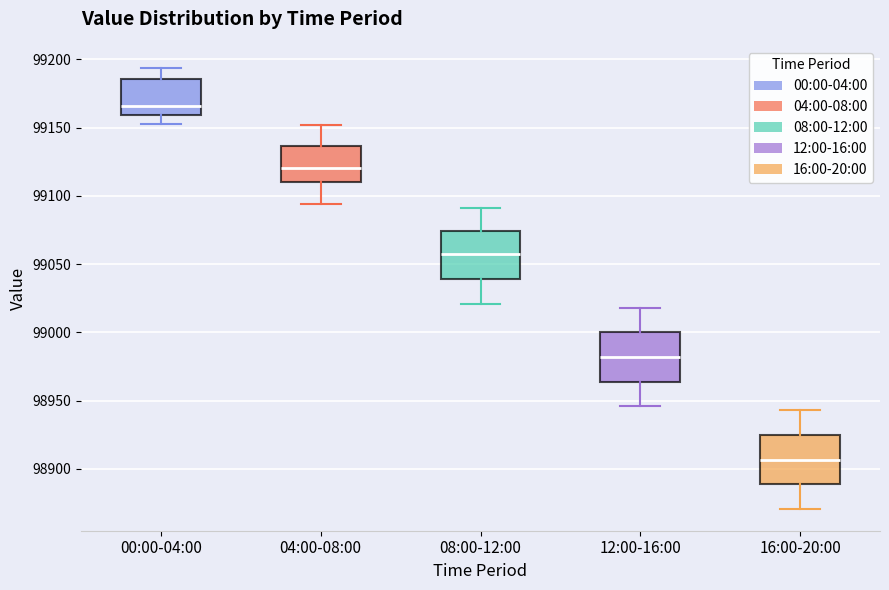

Reading left to right, read every box against the y-axis: the position of its median line, the range the box covers, and the ends of its whiskers. The values are not printed on the chart, so give them approximately, as read against the axis.

00:00-04:00: median 99165, box 99160 to 99185, whiskers 99155 to 99195
04:00-08:00: median 99120, box 99110 to 99135, whiskers 99095 to 99150
08:00-12:00: median 99055, box 99040 to 99075, whiskers 99020 to 99090
12:00-16:00: median 98980, box 98965 to 99000, whiskers 98945 to 99020
16:00-20:00: median 98905, box 98890 to 98925, whiskers 98870 to 98945